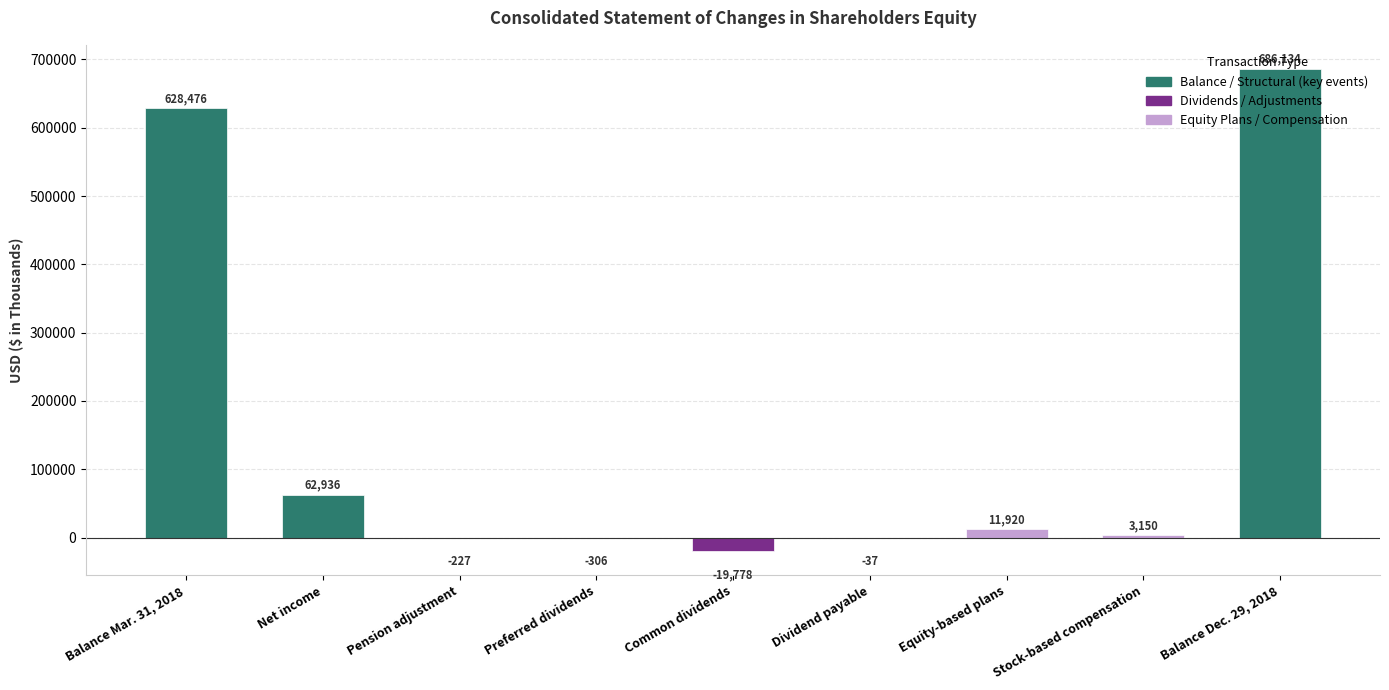

What is the label of the 3rd bar from the right?

Equity-based plans